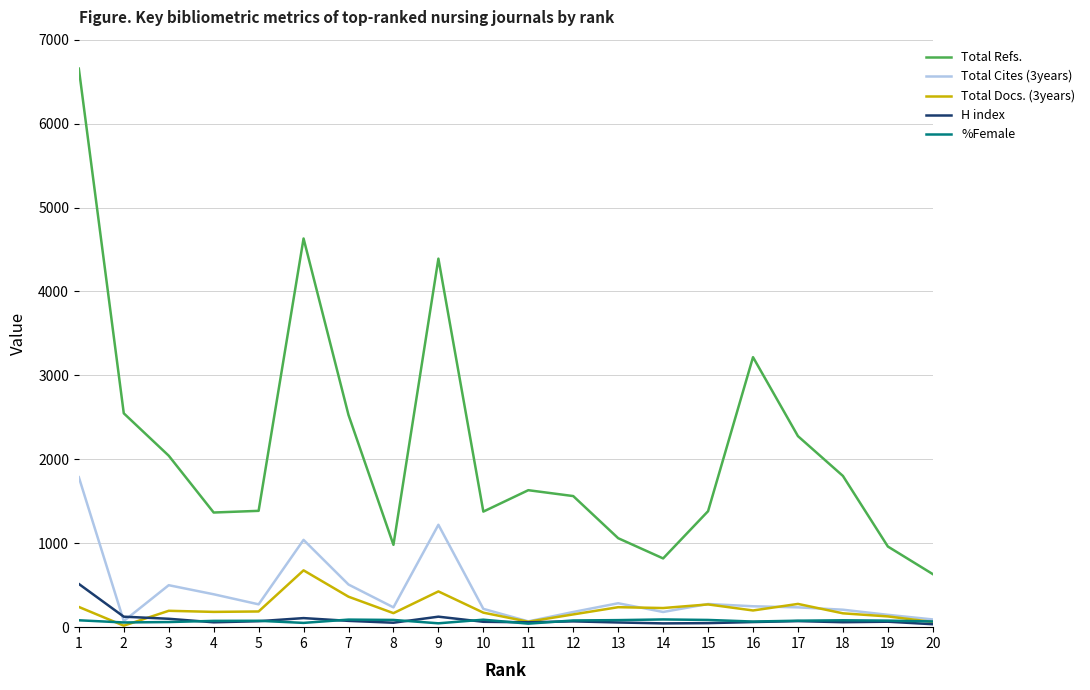

What is the average value of the H index series?

93